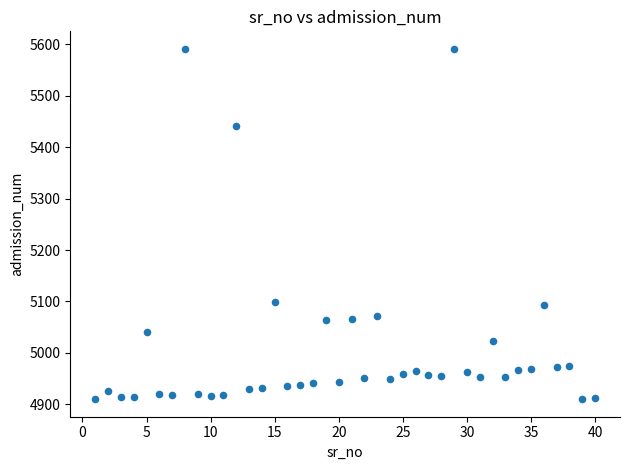

What is the range of X values (max minus min)?

39